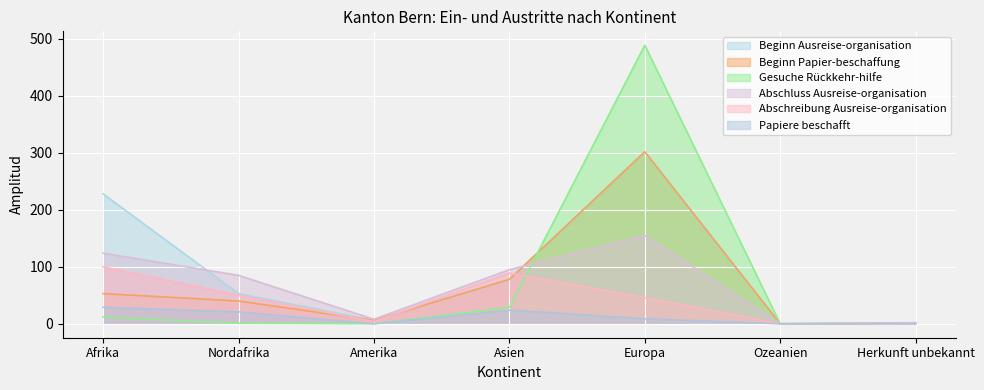

True or false: Beginn Ausreise-organisation and Abschreibung Ausreise-organisation intersect in this chart.

True